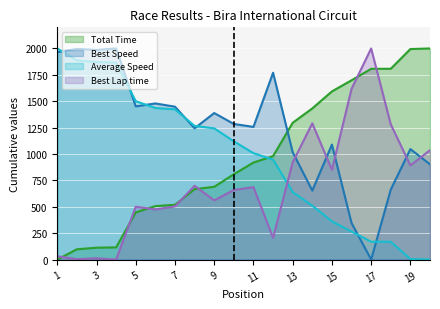

How many times do Best Lap time and Total Time cross each other?

7